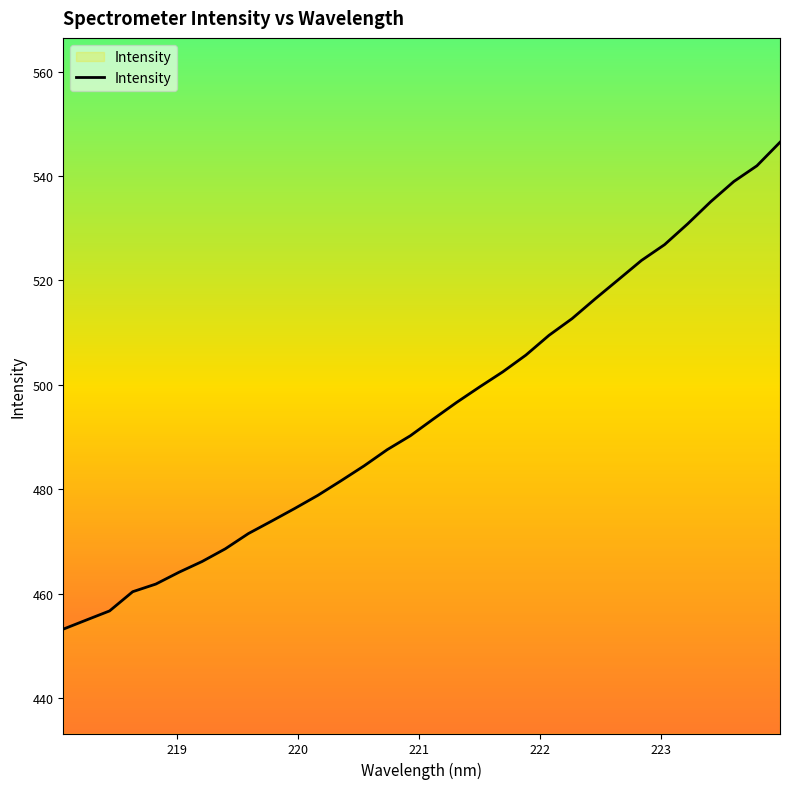

What is the greatest value displayed?

546.5